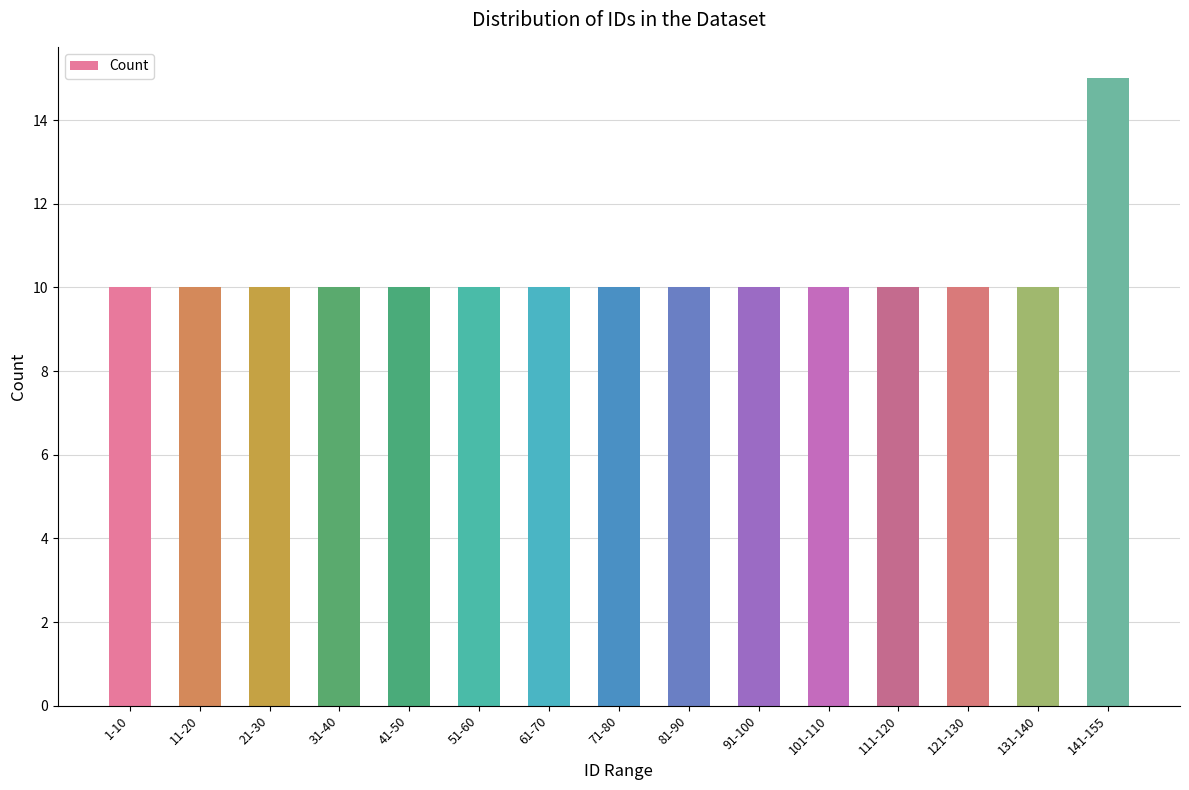

What is the average value?

10